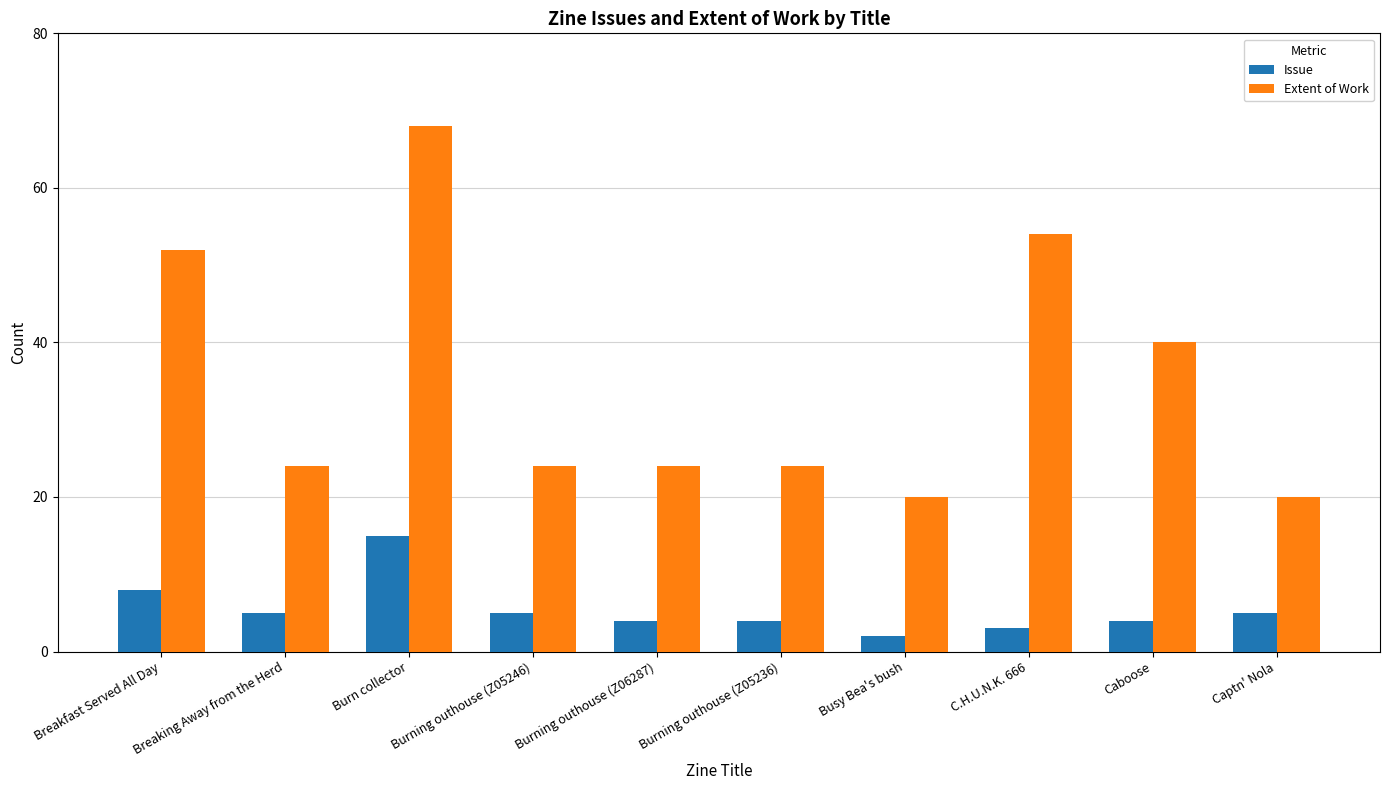

What is the difference between the maximum and minimum values in the Issue series?

13